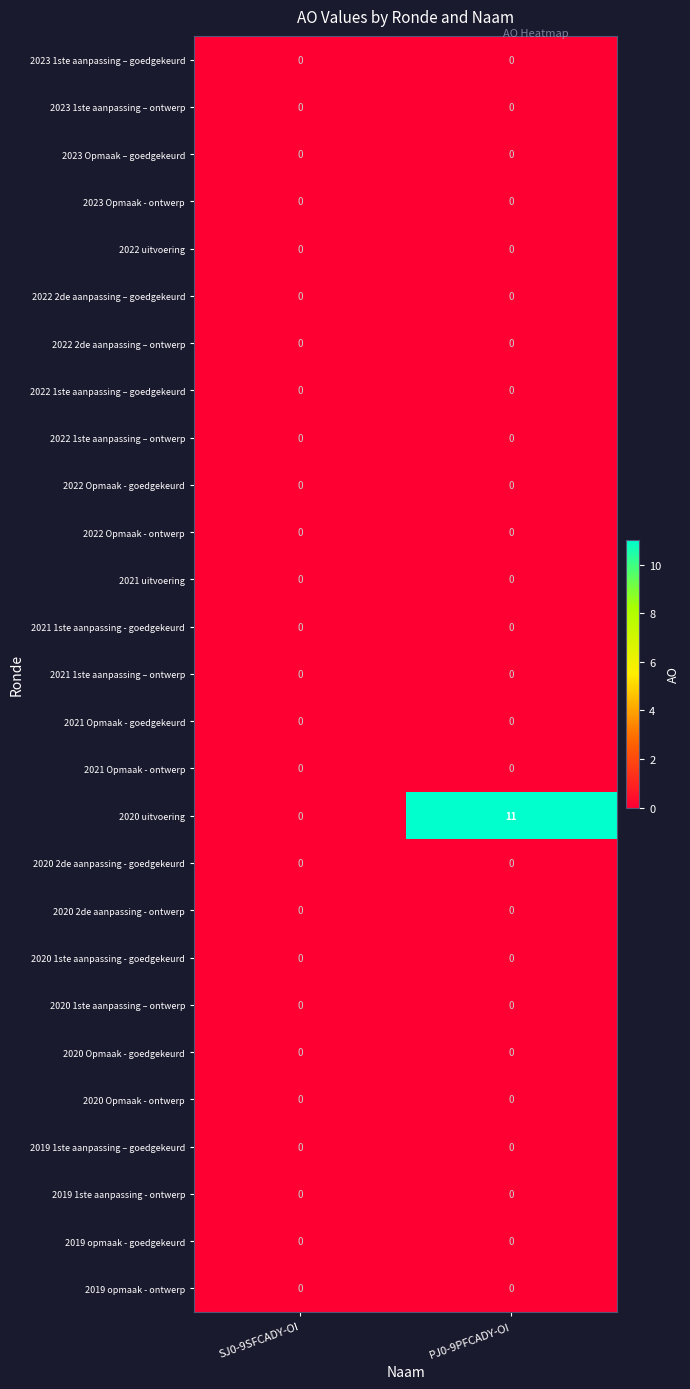

Which series has the largest range (max minus min)?

2020 uitvoering